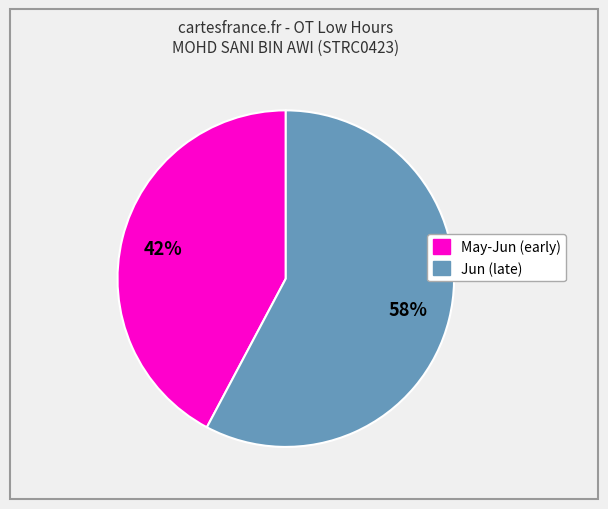

To the nearest percent, what is the average slice percentage?

50%